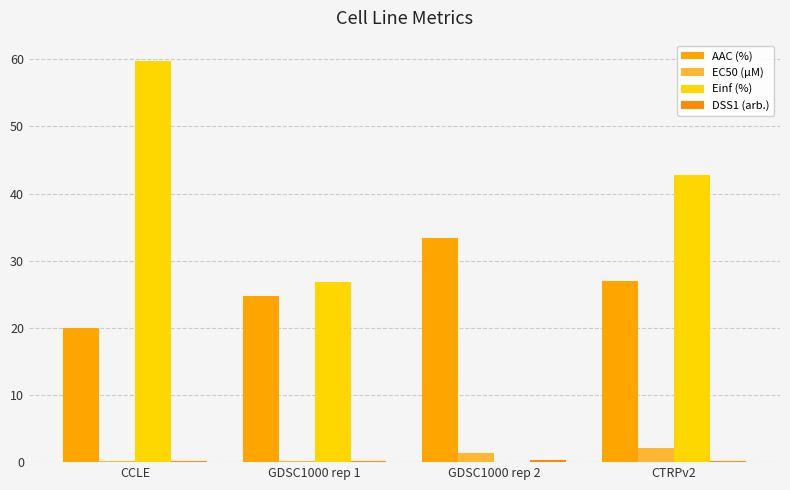

How many values in the EC50 (µM) series exceed 1?

2